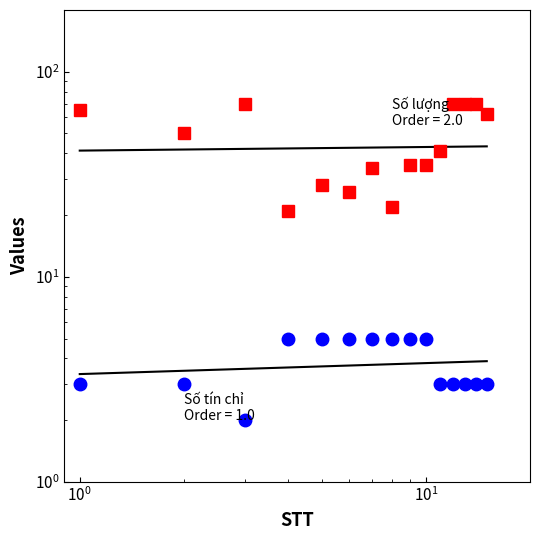

Read the Số tín chỉ value at $\mathdefault{10^{1}}$.

5